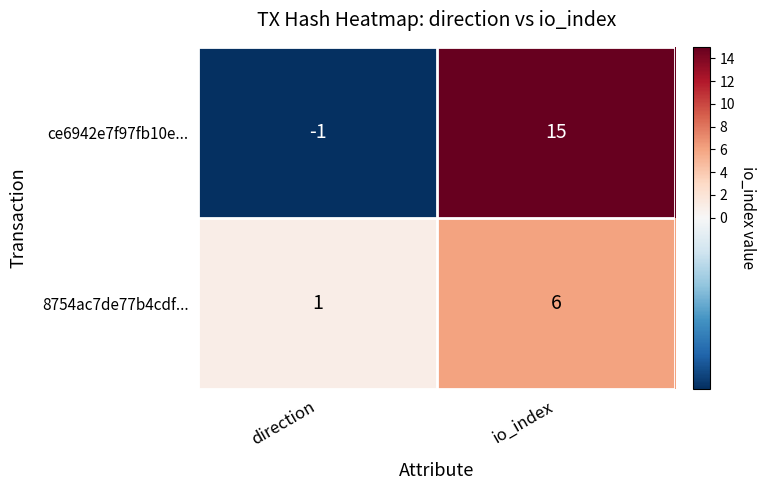

Reading left to right, list all the values displayed in this chart.

ce6942e7f97fb10e...: direction=-1	io_index=15
8754ac7de77b4cdf...: direction=1	io_index=6